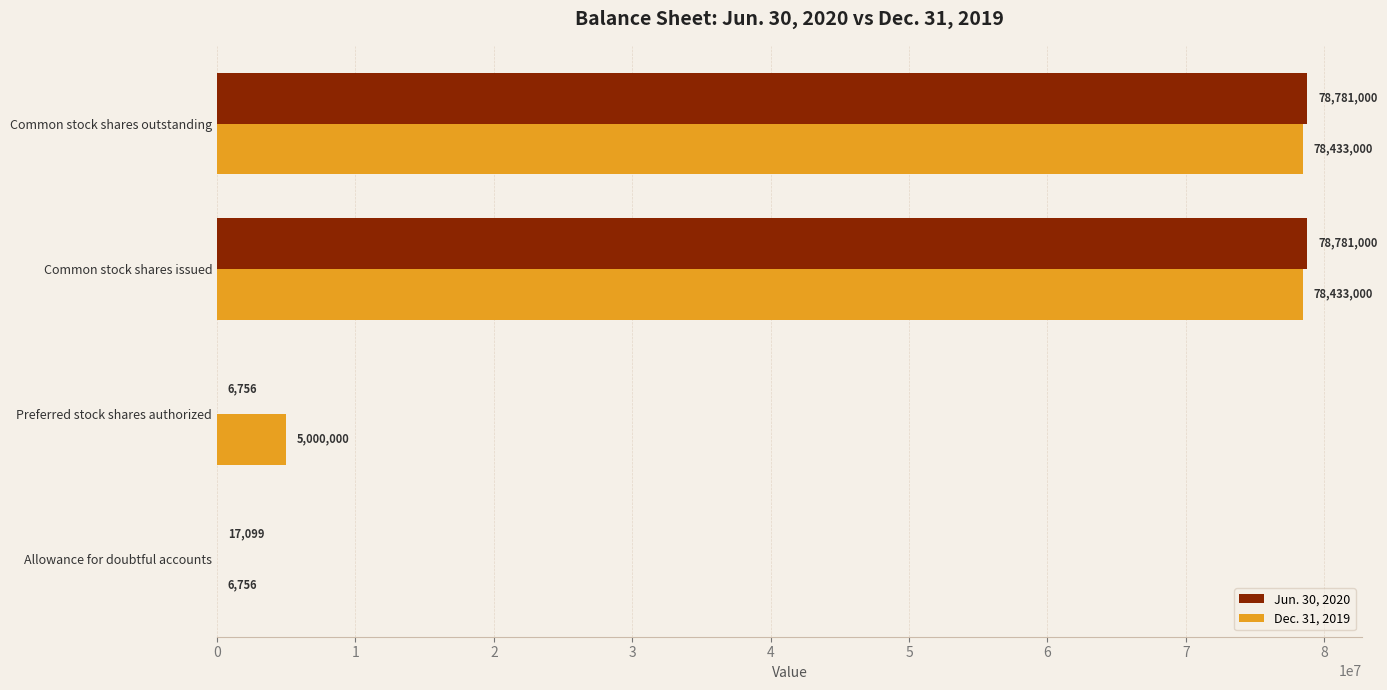

At which label is Jun. 30, 2020 closest to 39393878?

Allowance for doubtful accounts